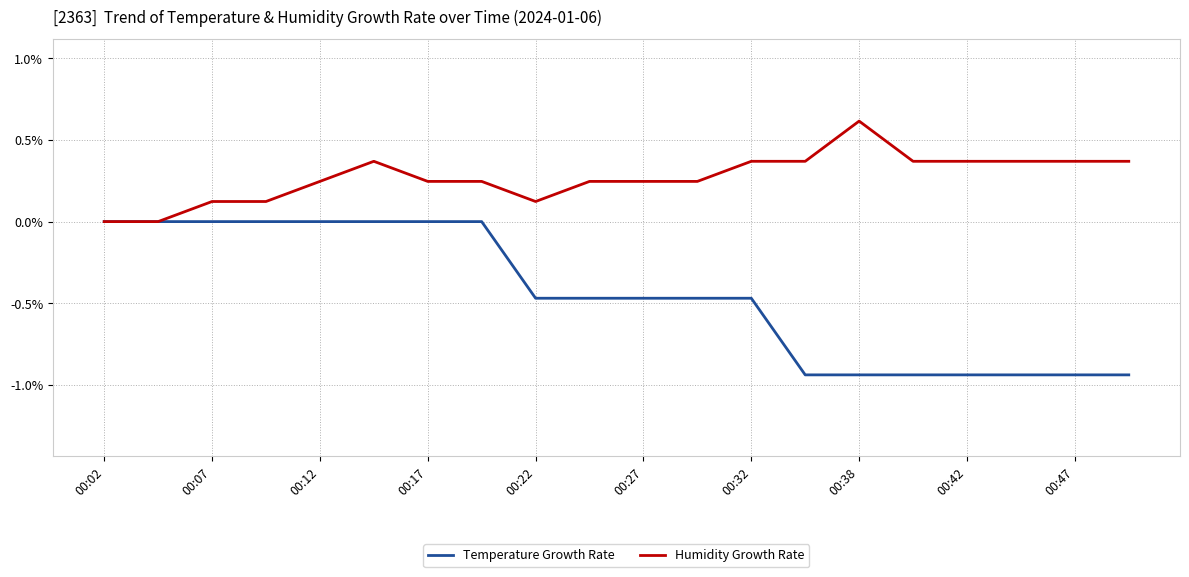

How many categories are shown in the chart?

20